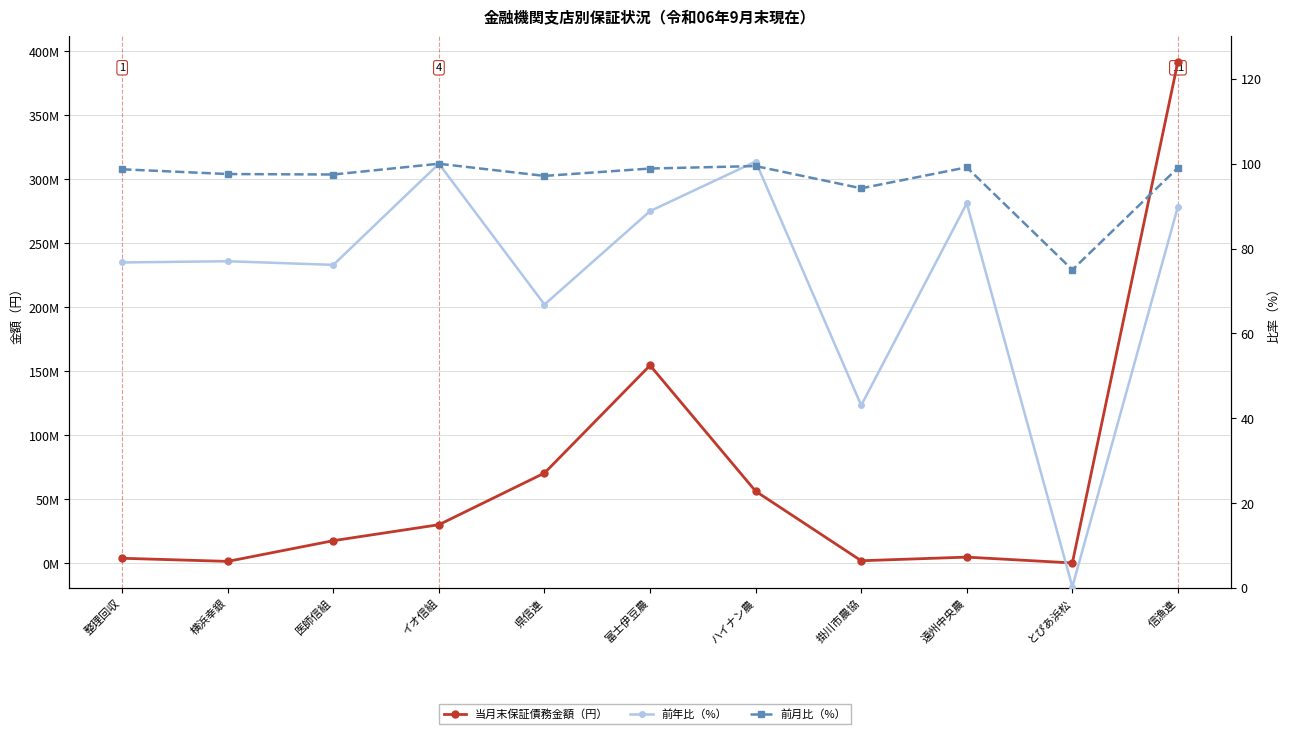

Which series has the largest total across all categories?

当月末保証債務金額（円）